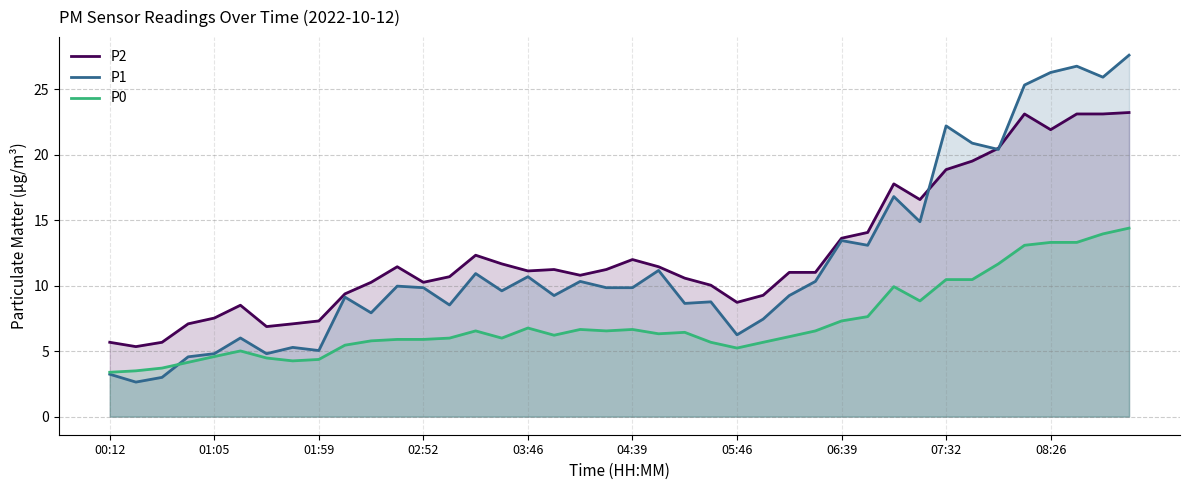

Reading left to right, what are all the values shown in this chart?

P2: 5.7	5.3	5.7	7.1	7.5	8.5	6.9	7.1	7.3	9.4	10.3	11.4	10.3	10.7	12.3	11.7	11.1	11.2	10.8	11.2	12.0	11.4	10.6	10.0	8.7	9.3	11.0	11.0	13.6	14.1	17.8	16.6	18.9	19.5	20.5	23.1	21.9	23.1	23.1	23.2
P1: 3.2	2.6	3.0	4.6	4.8	6.0	4.8	5.3	5.0	9.1	7.9	10.0	9.8	8.5	10.9	9.6	10.7	9.2	10.3	9.8	9.8	11.2	8.7	8.8	6.2	7.5	9.2	10.3	13.4	13.1	16.8	14.9	22.2	20.9	20.4	25.3	26.3	26.8	25.9	27.6
P0: 3.4	3.5	3.7	4.2	4.6	5.0	4.5	4.3	4.4	5.5	5.8	5.9	5.9	6.0	6.5	6.0	6.8	6.2	6.7	6.5	6.7	6.3	6.4	5.7	5.2	5.7	6.1	6.5	7.3	7.6	9.9	8.8	10.5	10.5	11.7	13.1	13.3	13.3	14.0	14.4